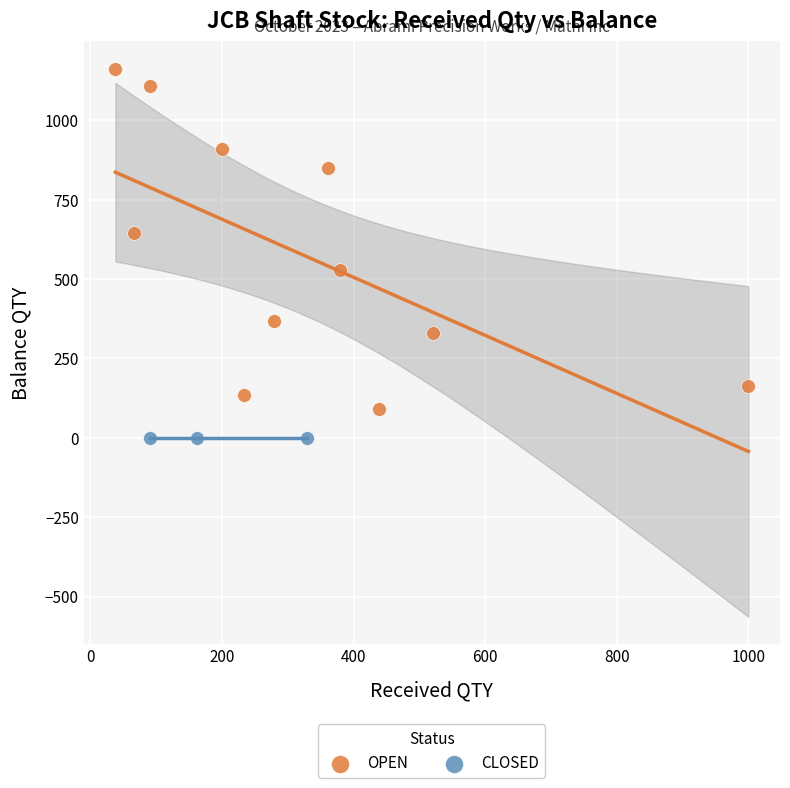

Which series contains the highest Y value?

OPEN